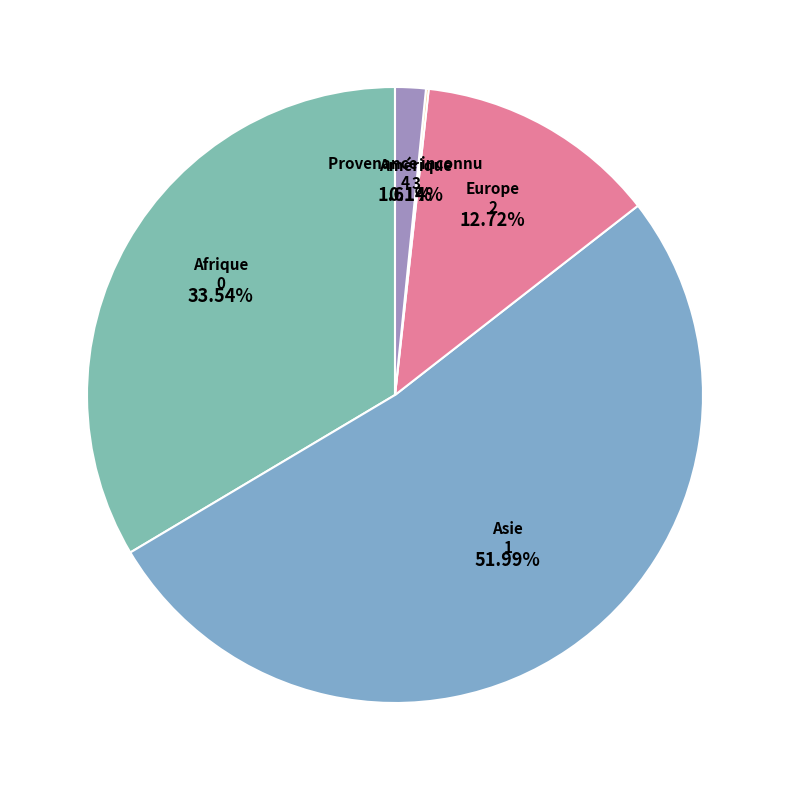

To the nearest percent, what percentage of the pie is Asie?

52%